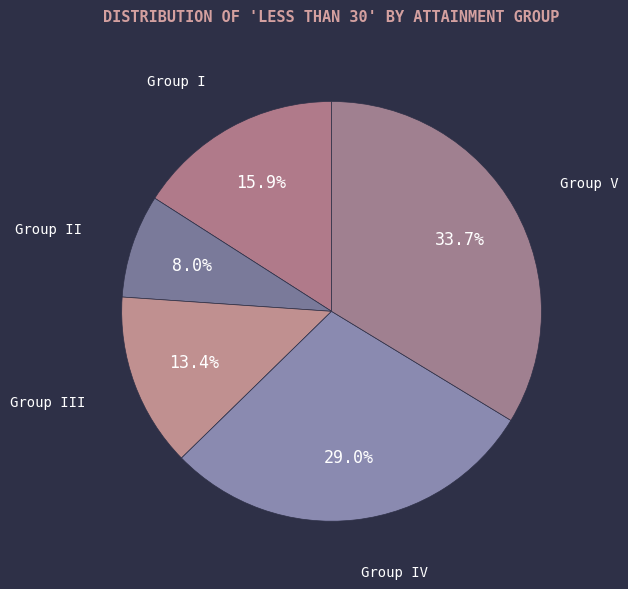

Does Group V account for over 50% of the chart?

No